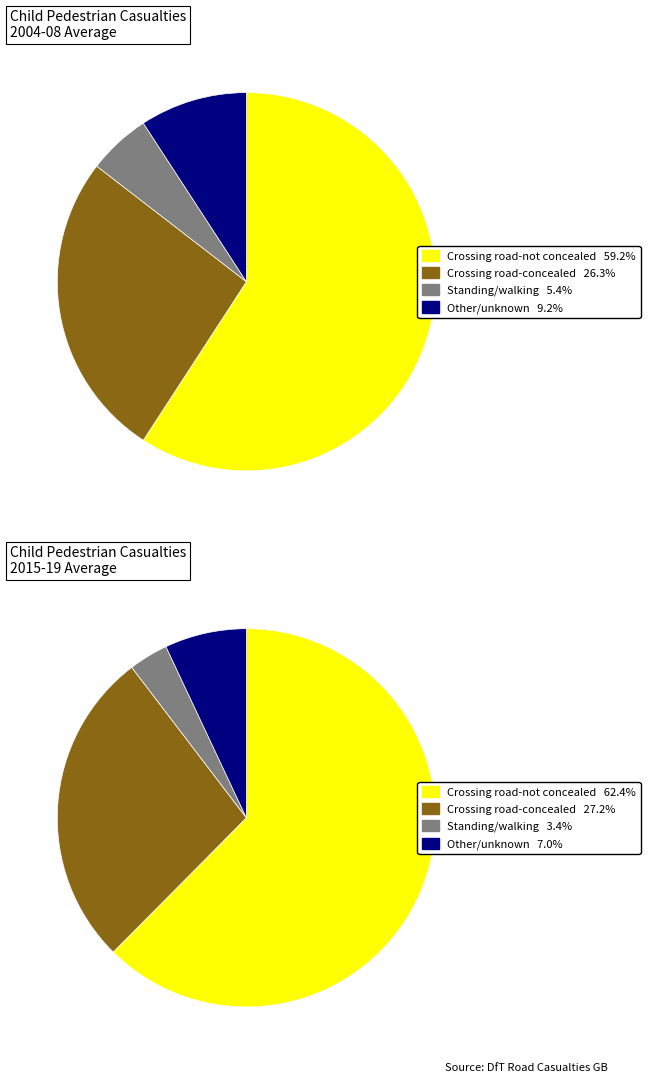

Rank the categories by value from highest to lowest.

Crossing road-not concealed, Crossing road-concealed, Other/unknown, Standing/walking